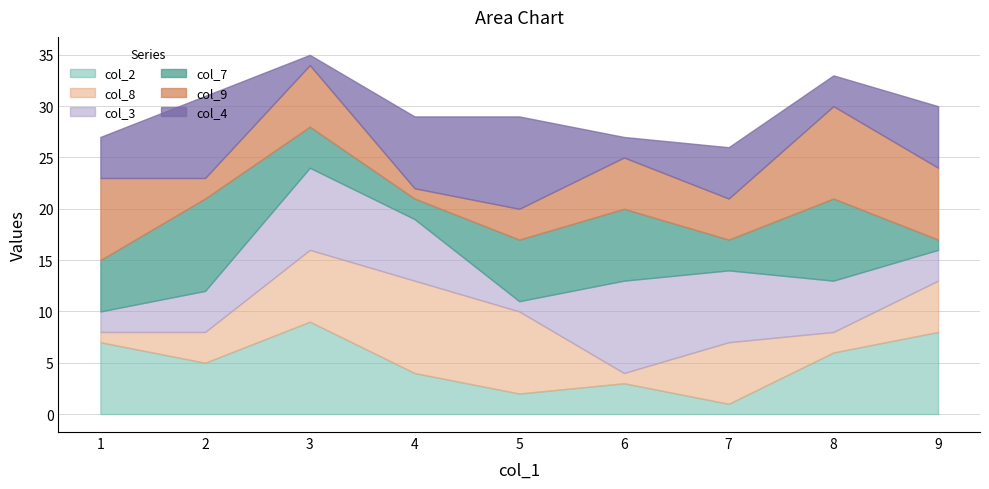

What is the minimum value for col_8?

1